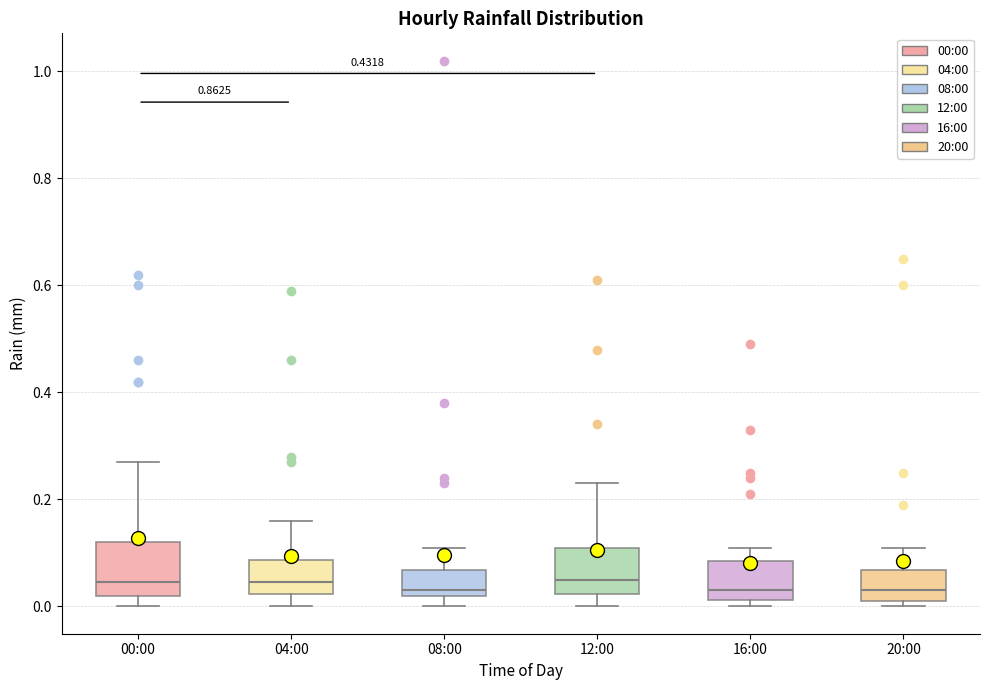

Reading left to right, read every box against the y-axis: the position of its median line, the range the box covers, and the ends of its whiskers. The values are not printed on the chart, so give them approximately, as read against the axis.

00:00: median 0.04, box 0.02 to 0.12, whiskers 0.00 to 0.28
04:00: median 0.04, box 0.02 to 0.08, whiskers 0.00 to 0.16
08:00: median 0.04, box 0.02 to 0.06, whiskers 0.00 to 0.12
12:00: median 0.06, box 0.02 to 0.12, whiskers 0.00 to 0.24
16:00: median 0.04, box 0.02 to 0.08, whiskers 0.00 to 0.12
20:00: median 0.04, box 0.02 to 0.06, whiskers 0.00 to 0.12